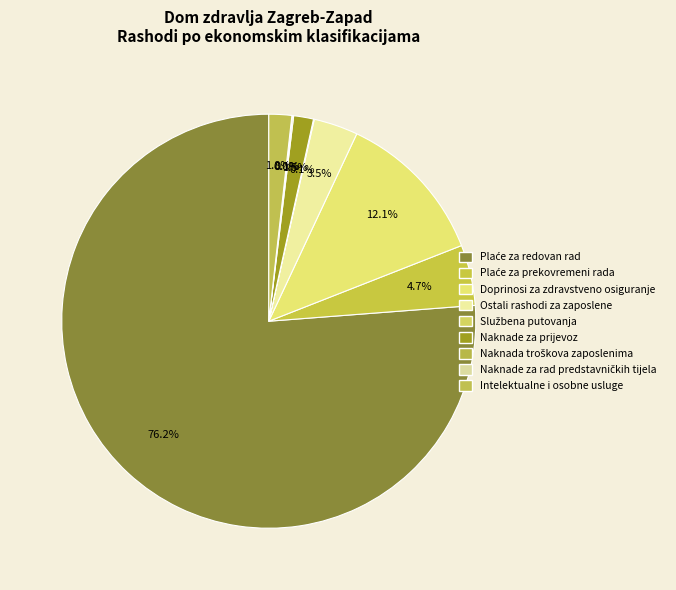

What is the majority slice?

Plaće za redovan rad